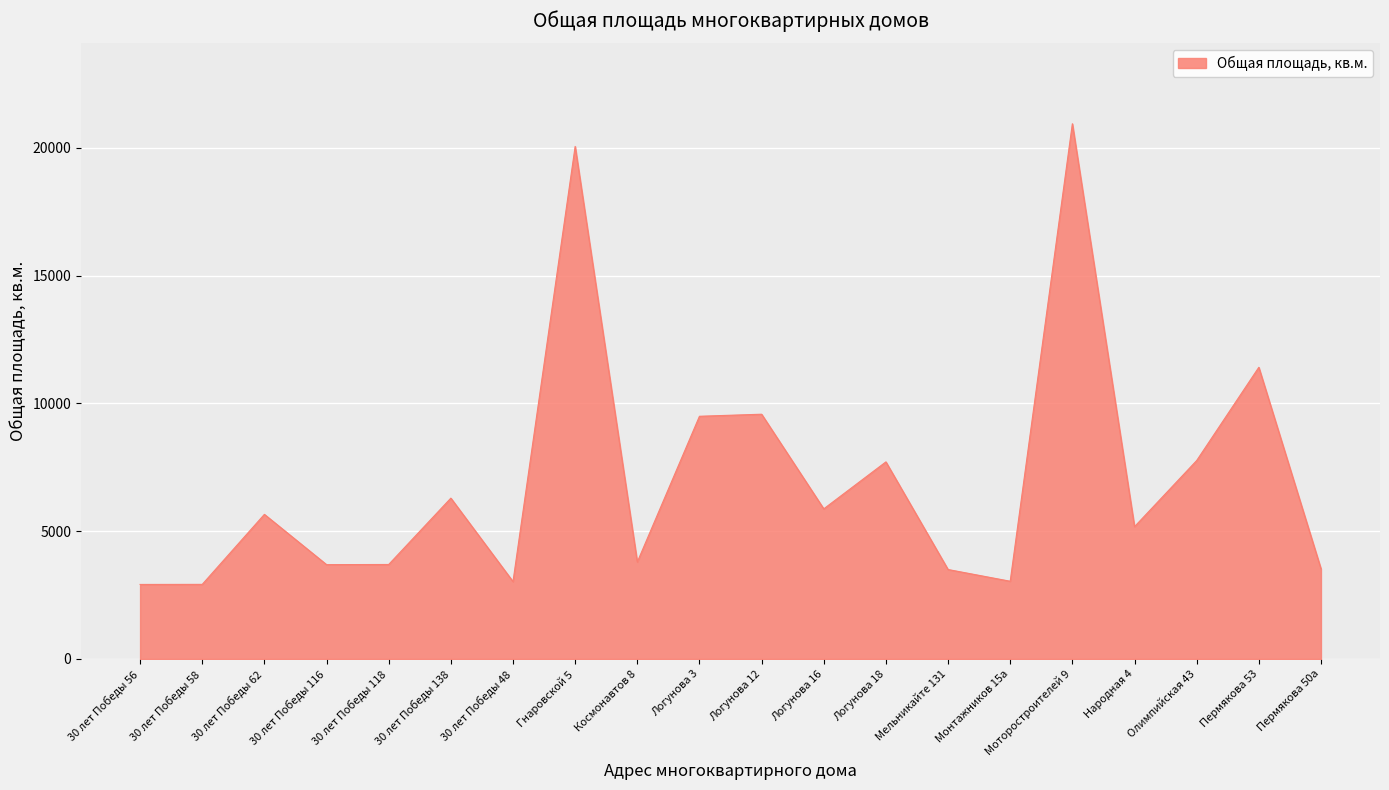

What is the difference between the maximum and minimum values?

18028.6